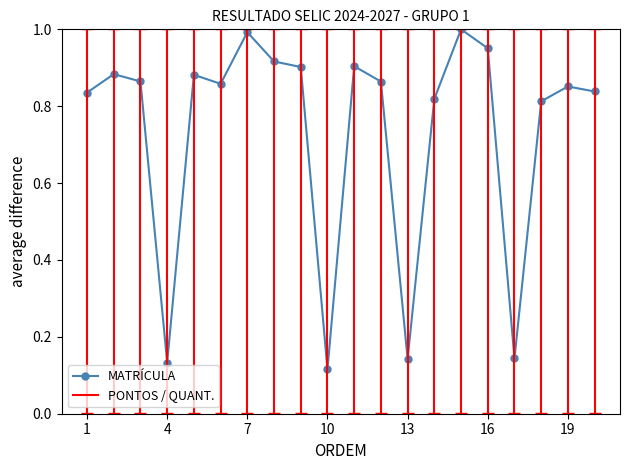

True or false: MATRÍCULA has more than 0 interior local peaks.

True